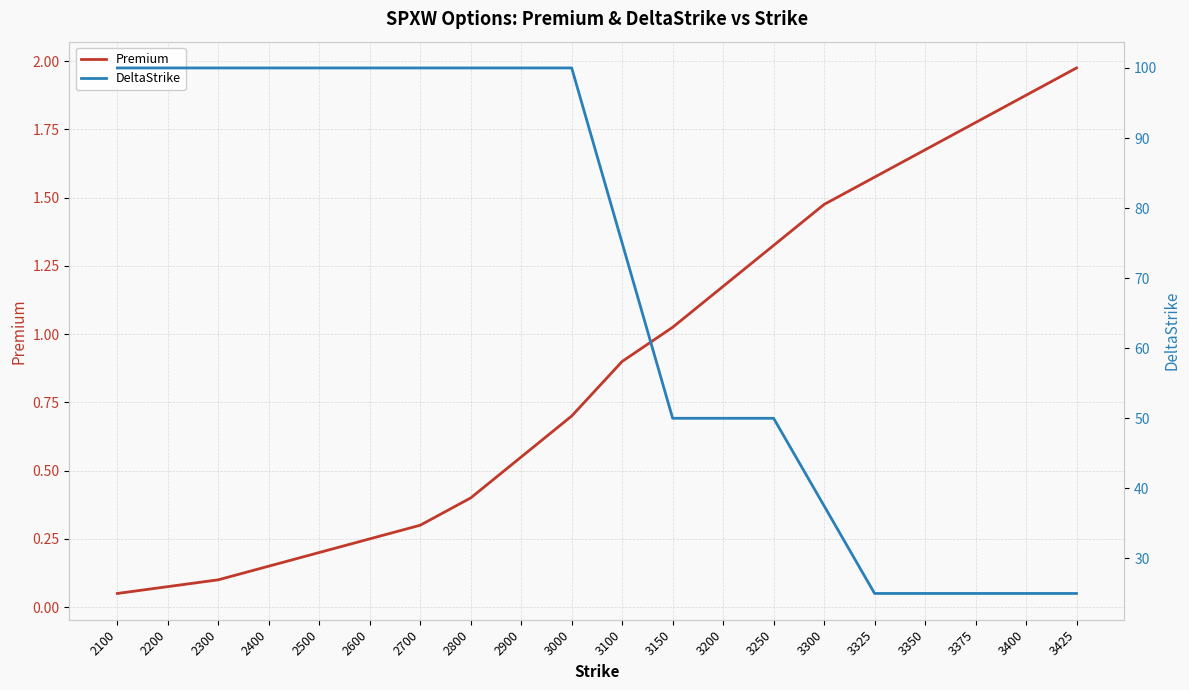

Which series has the largest range (max minus min)?

DeltaStrike